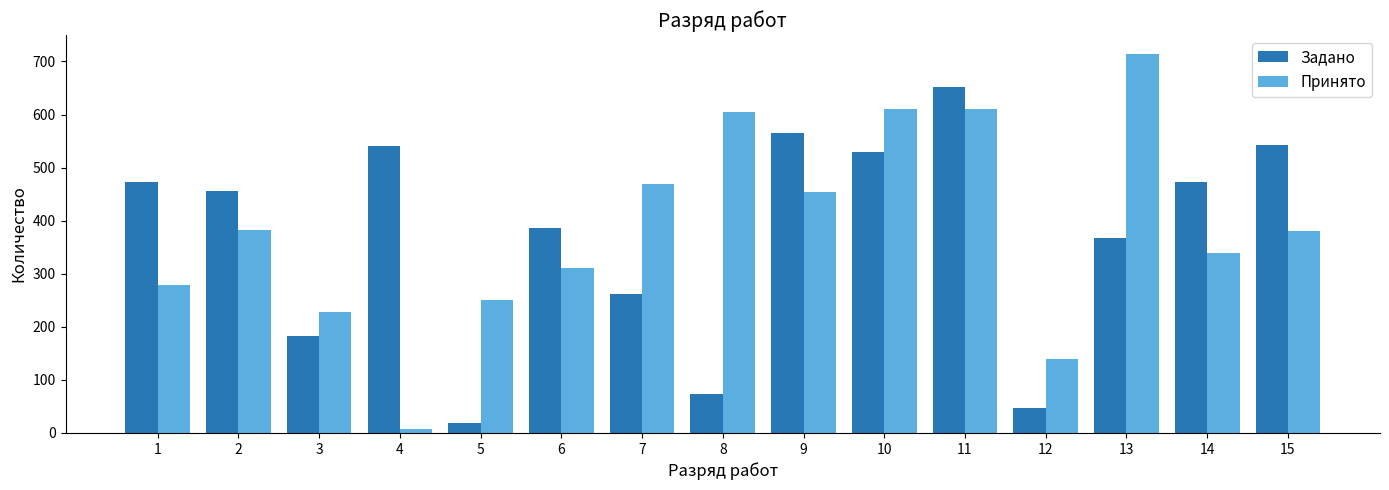

At which label is Задано closest to 335?

13